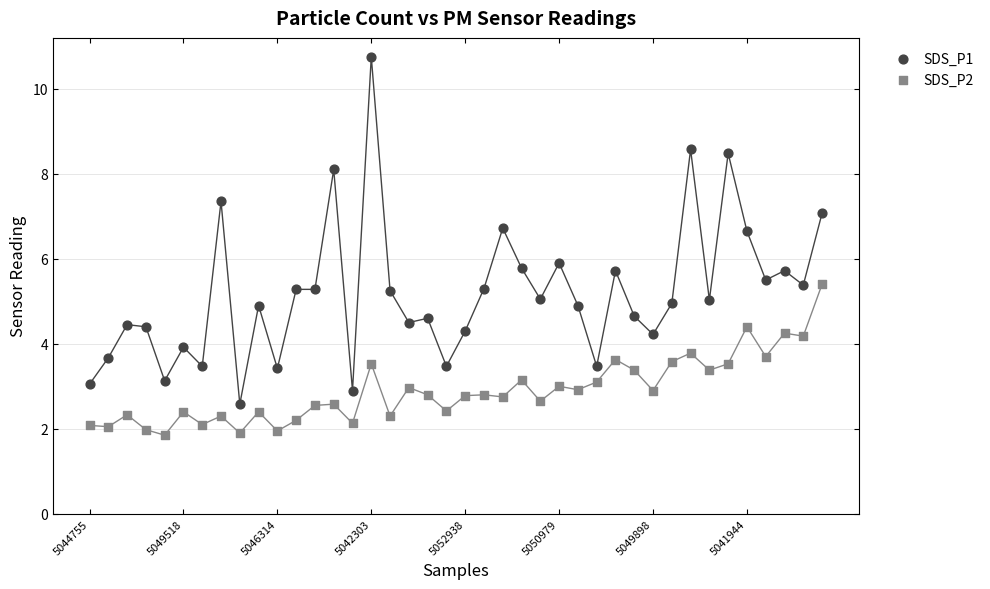

Across all data points, what is the range of Y values (max minus min)?

8.9